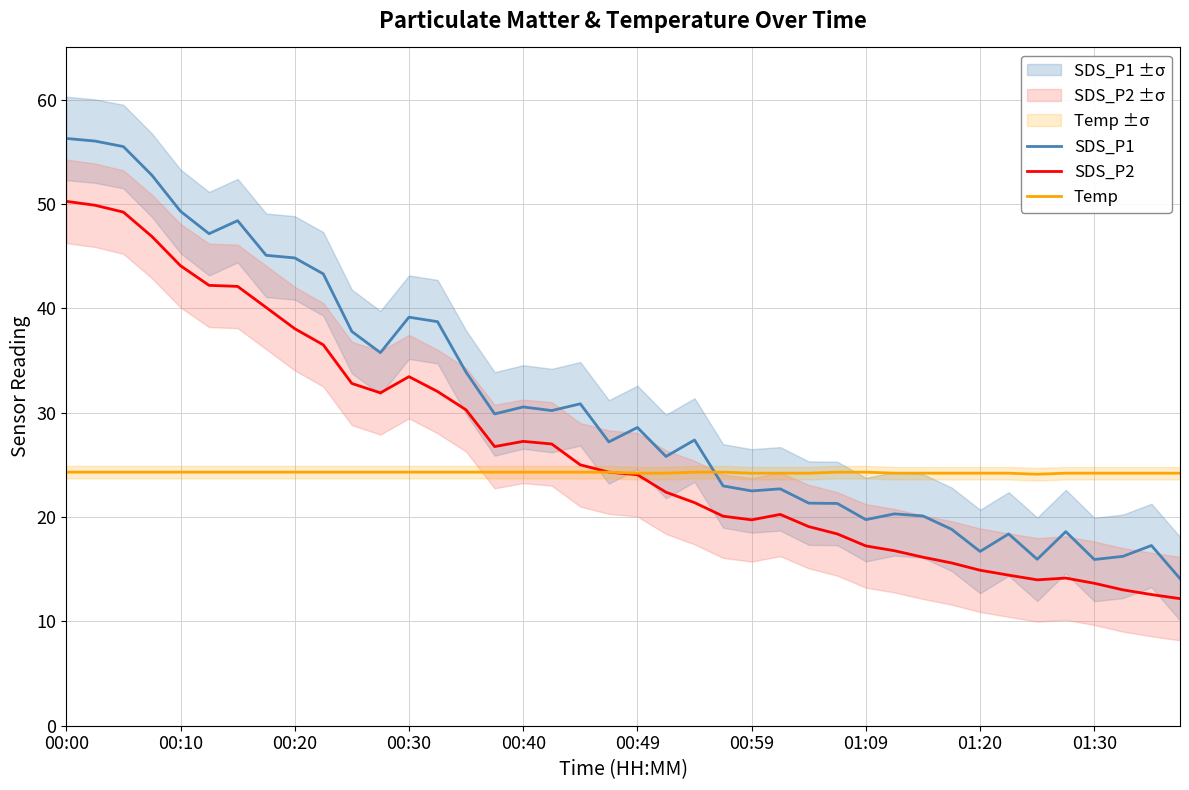

Count the Temp values in the range 24 to 25.

40